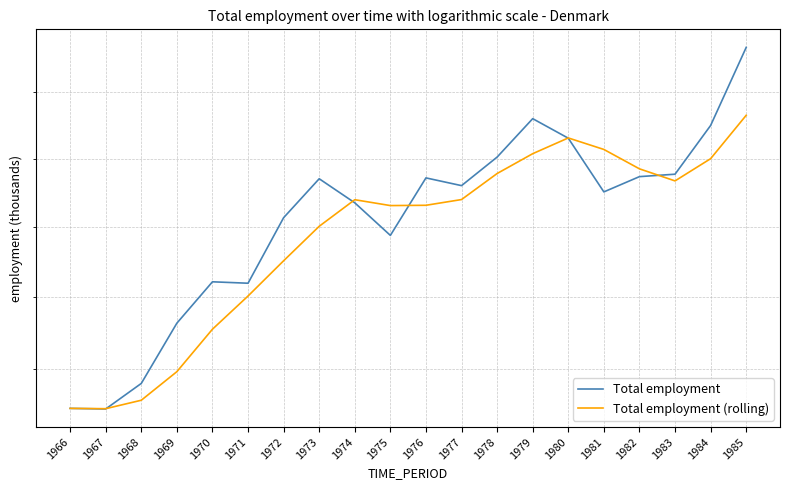

List the labels in order of Total employment (rolling) value, smallest first.

1967, 1966, 1968, 1969, 1970, 1971, 1972, 1973, 1975, 1976, 1974, 1977, 1983, 1978, 1982, 1984, 1979, 1981, 1980, 1985